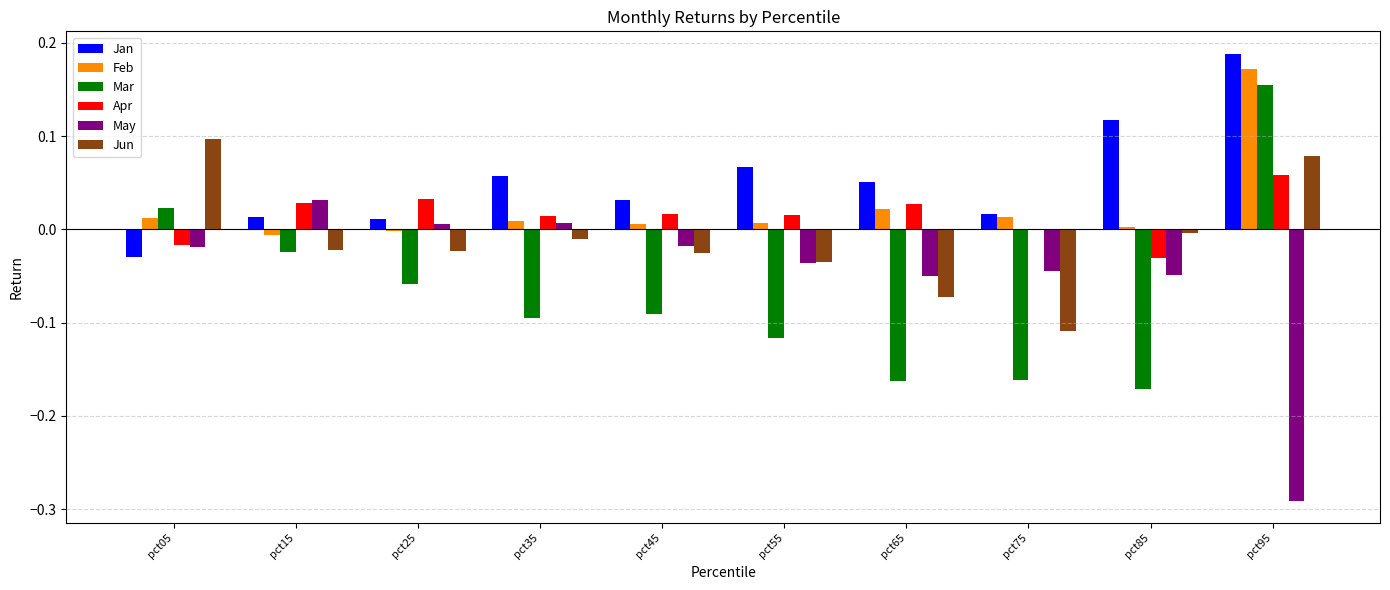

What are all the series names shown in the legend?

Jan, Feb, Mar, Apr, May, Jun